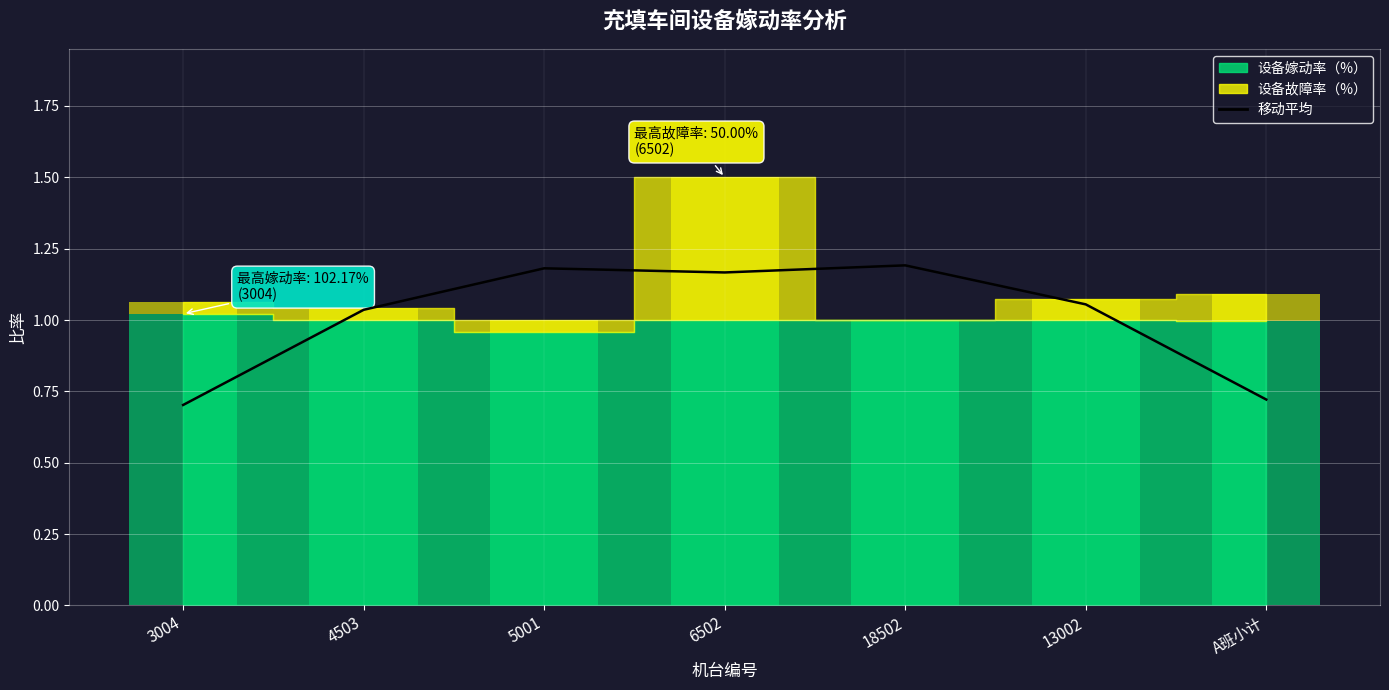

The value at A班小计 is 0.7. True or false?

True